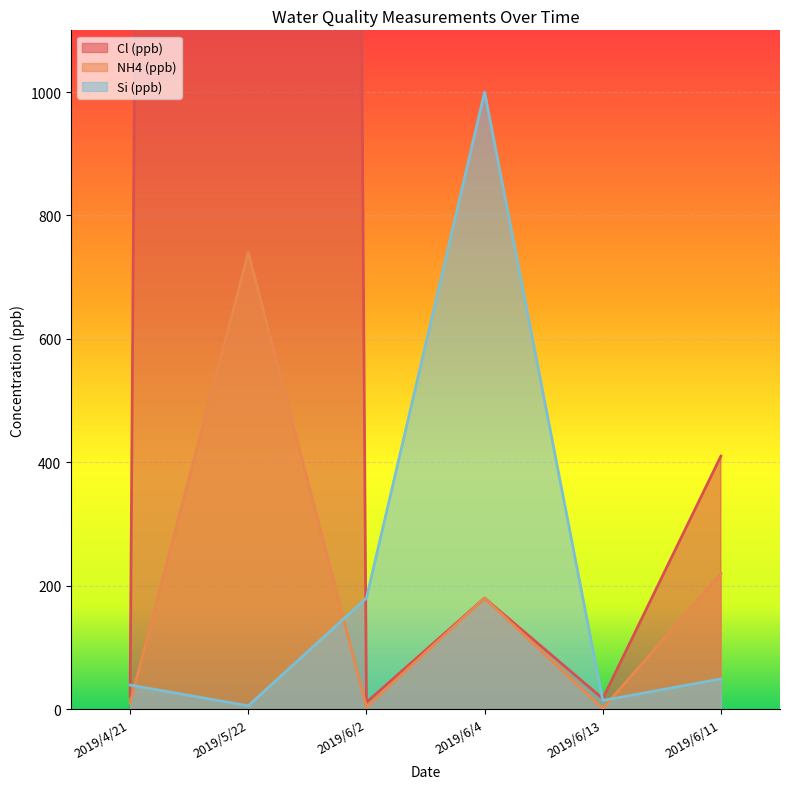

What is the difference between the highest and lowest values at 2019/6/2?

176.6